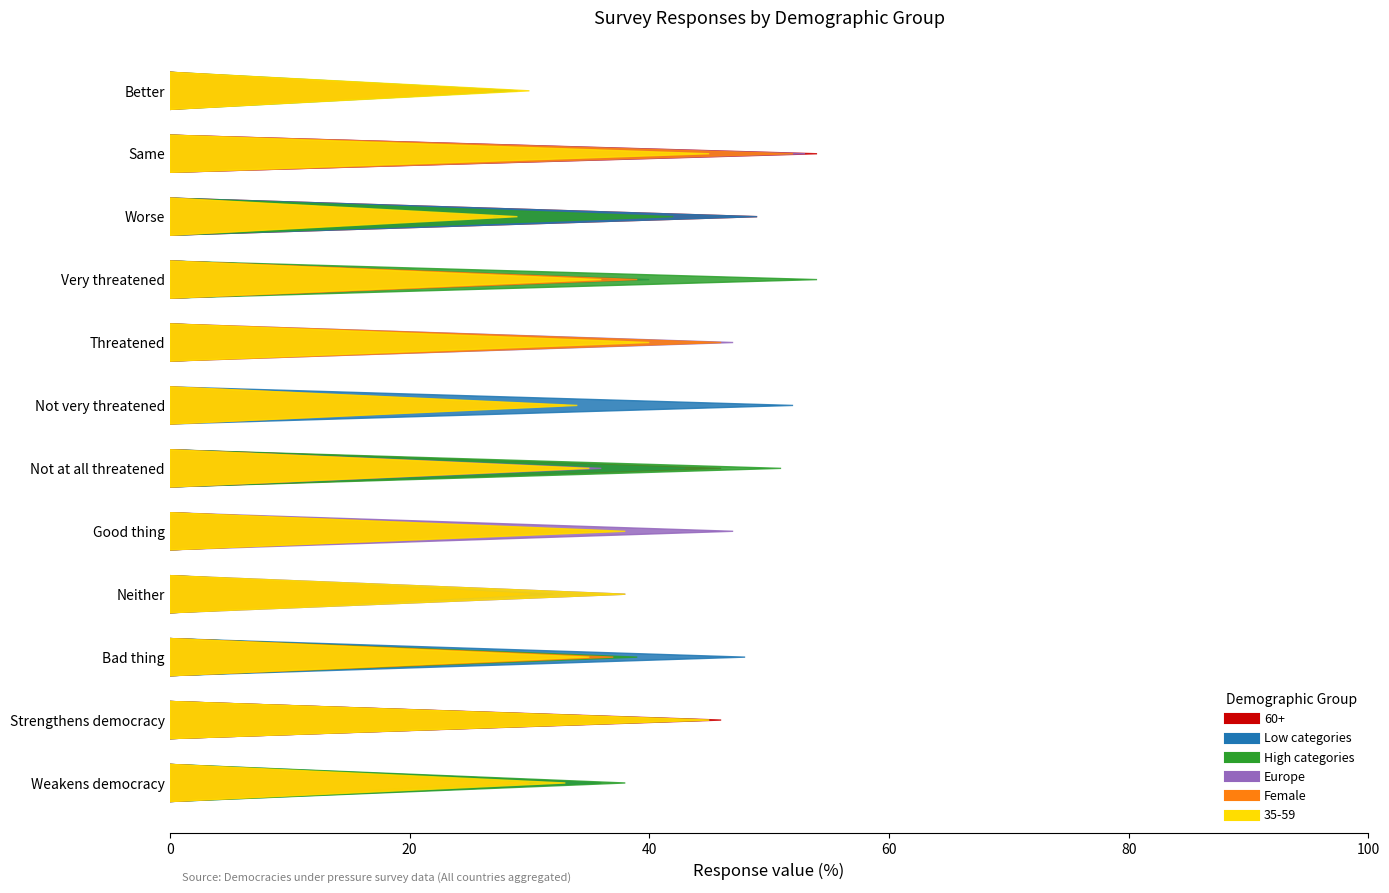

Is it true that 60+ equals 46 at Strengthens democracy?

True